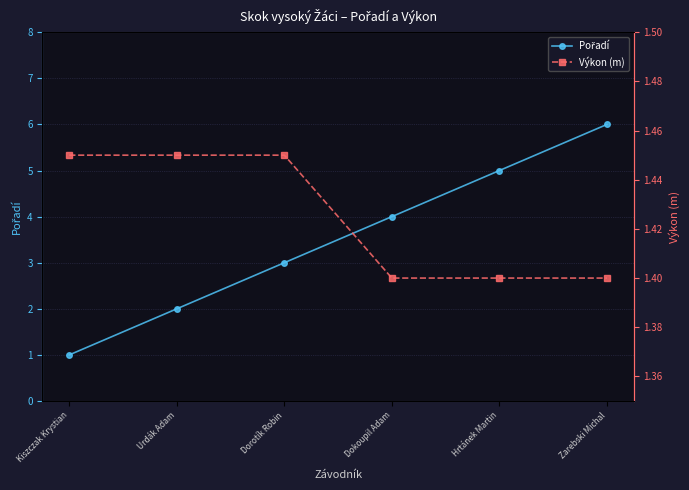

Rank the series at Dokoupil Adam from lowest to highest value.

Výkon (m), Pořadí